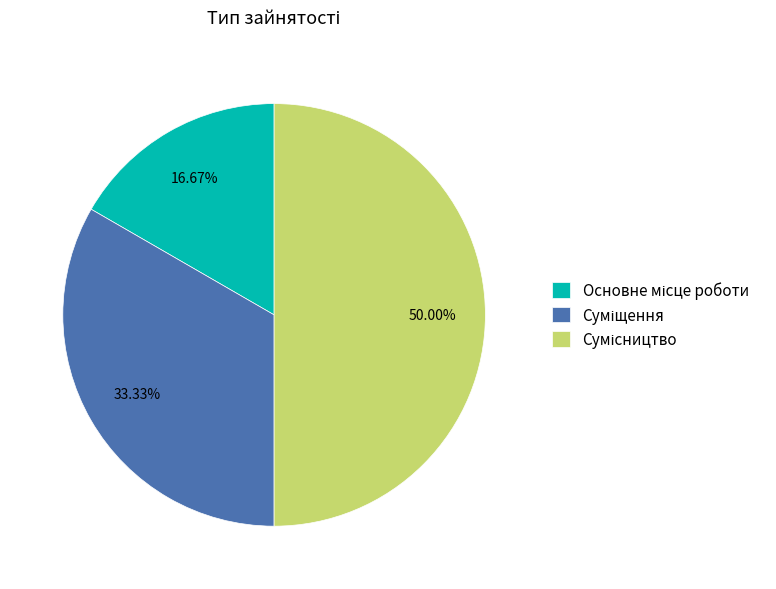

Which slice is the largest?

Сумісництво